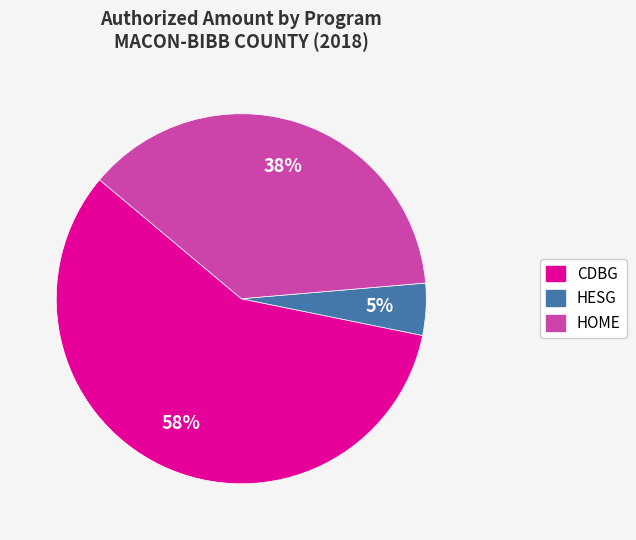

Does any single category account for the majority?

Yes